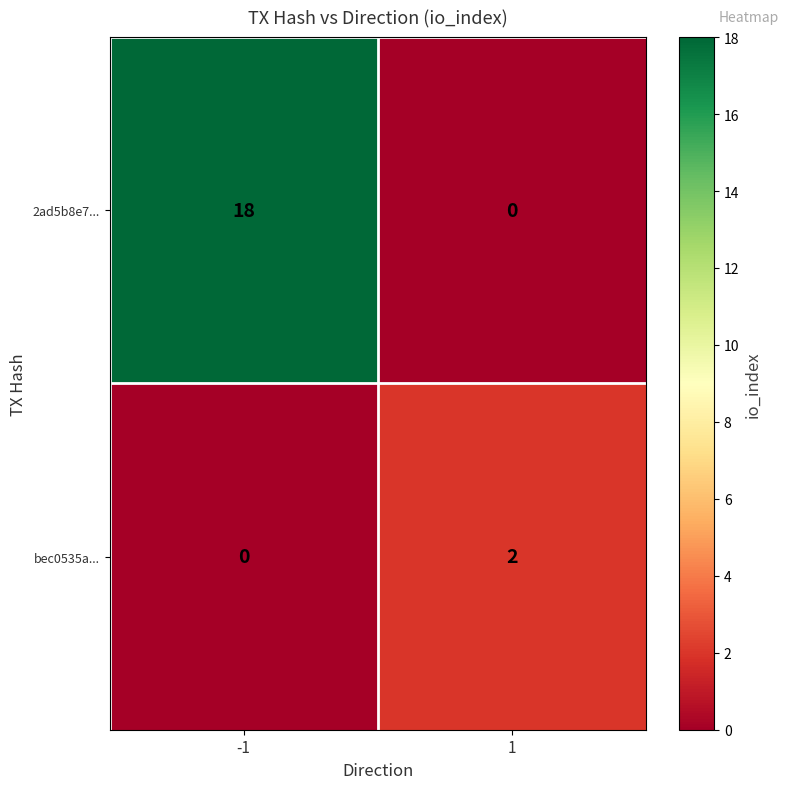

Which series has the largest total across all categories?

2ad5b8e7...